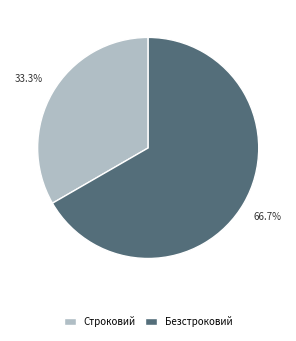

Approximately how many times larger is the value at Безстроковий compared to Строковий?

2.0